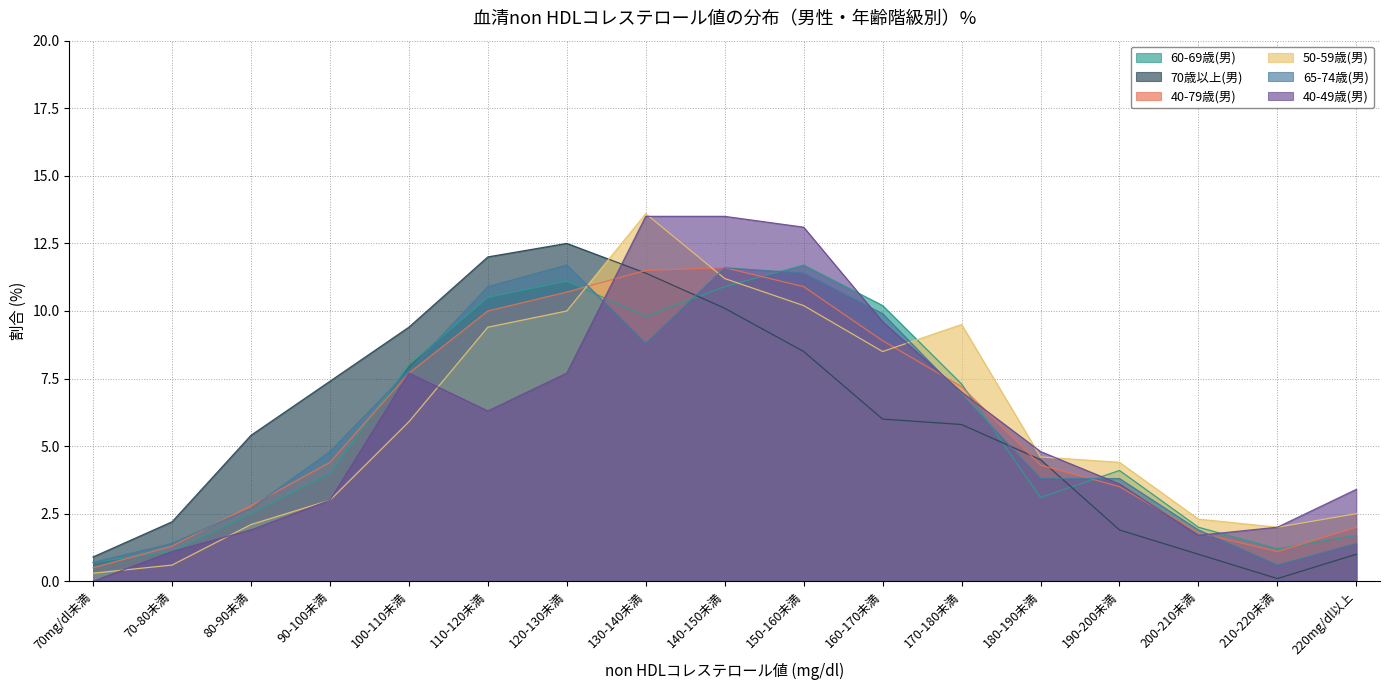

List the series in order of their peak value, lowest first.

40-79歳(男), 60-69歳(男), 65-74歳(男), 70歳以上(男), 40-49歳(男), 50-59歳(男)